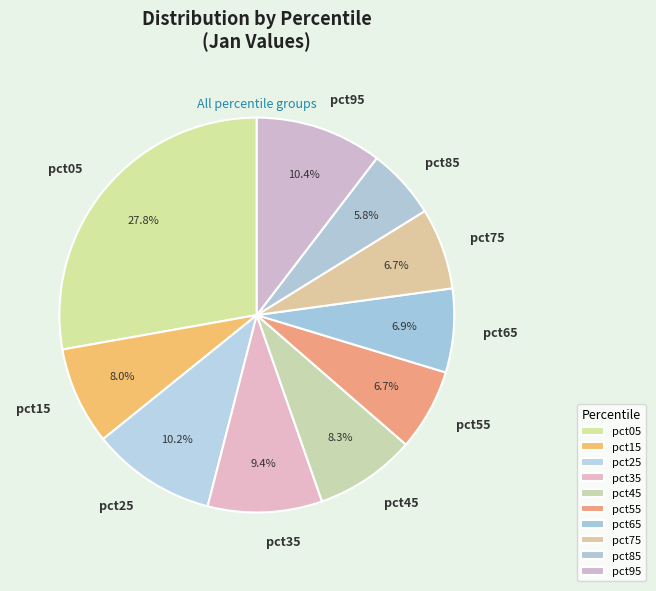

Which category has the smallest portion of the pie?

pct85